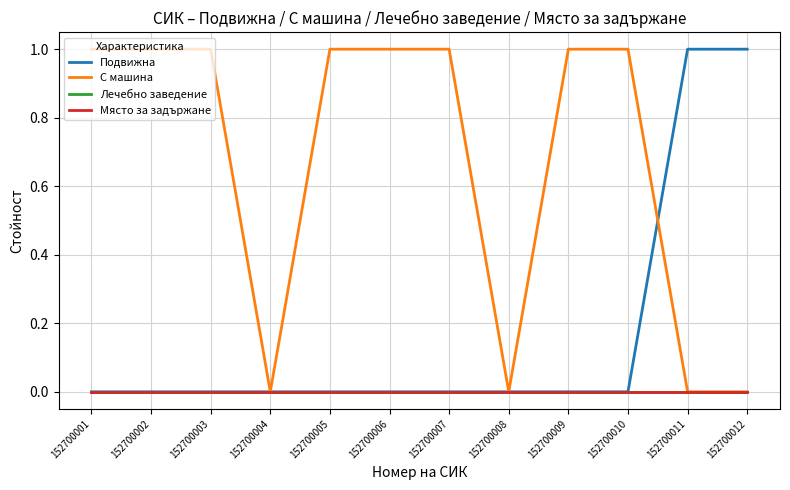

True or false: С машина and Лечебно заведение intersect in this chart.

False